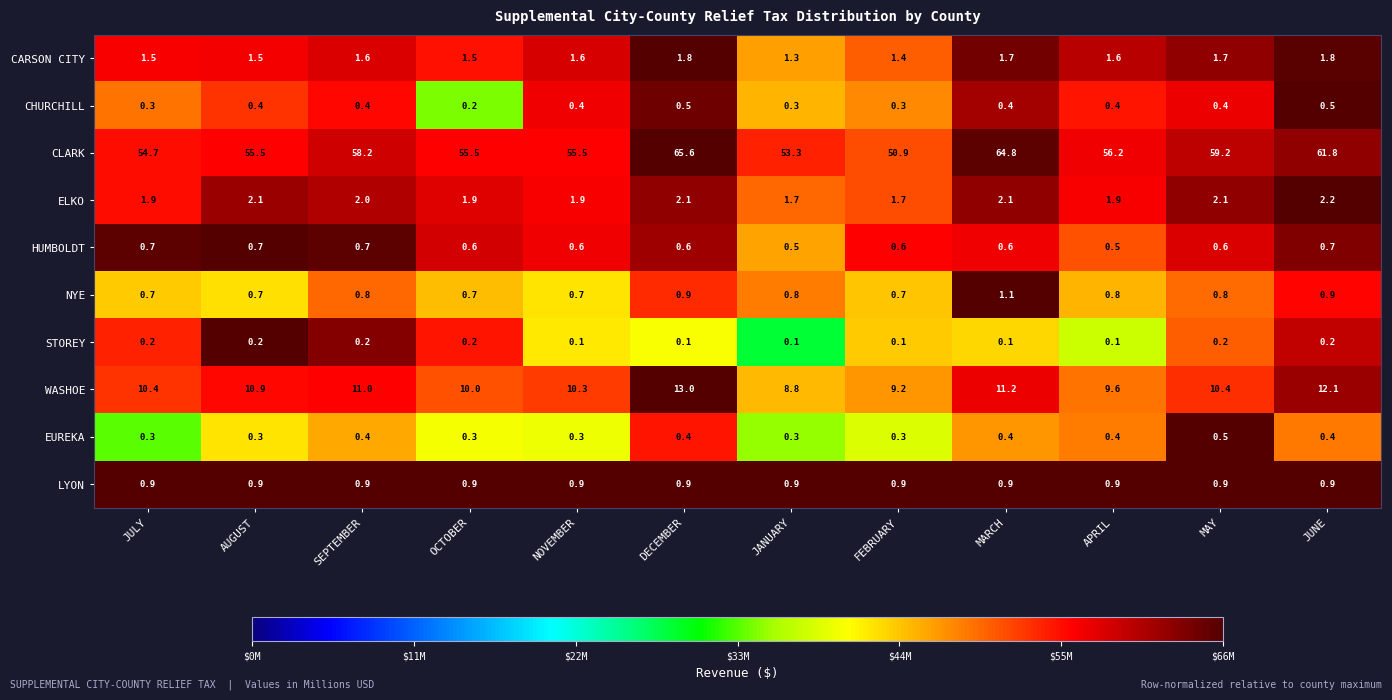

What is the sum of all EUREKA values?

4.3